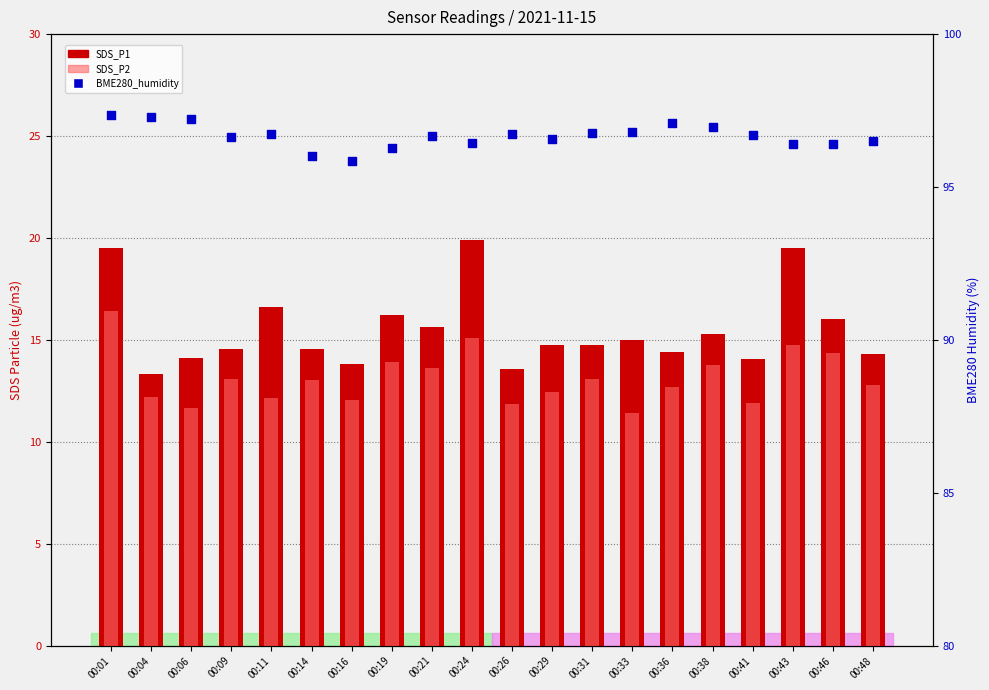

Which series has the largest total across all categories?

BME280_humidity